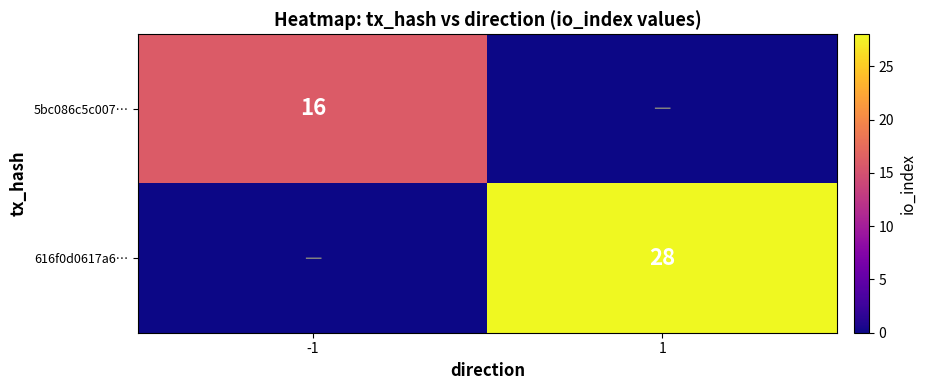

Count the number of categories in the chart.

2